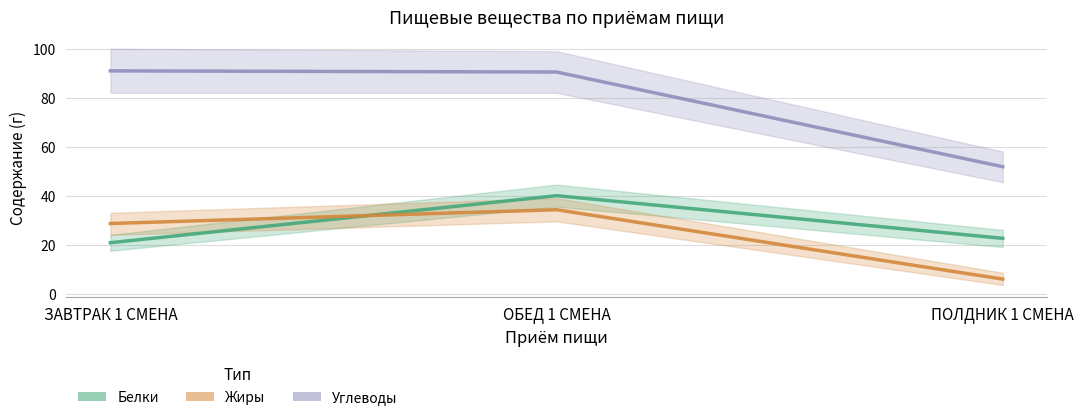

How many categories are shown in the chart?

3